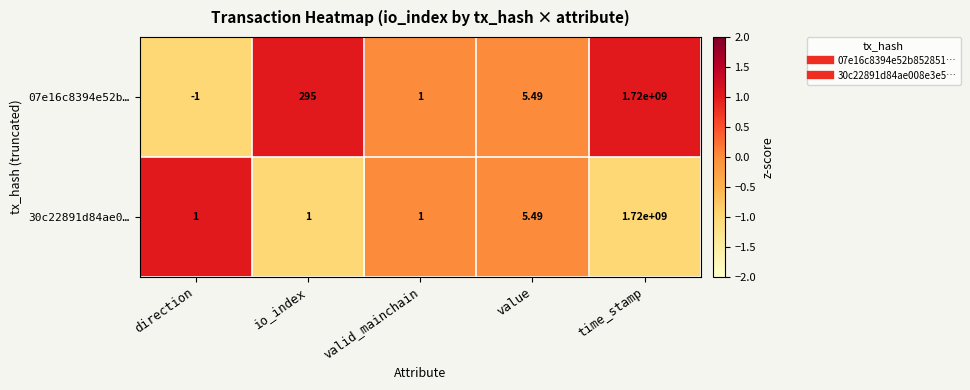

At which label does 30c22891d84ae0… reach its peak?

time_stamp